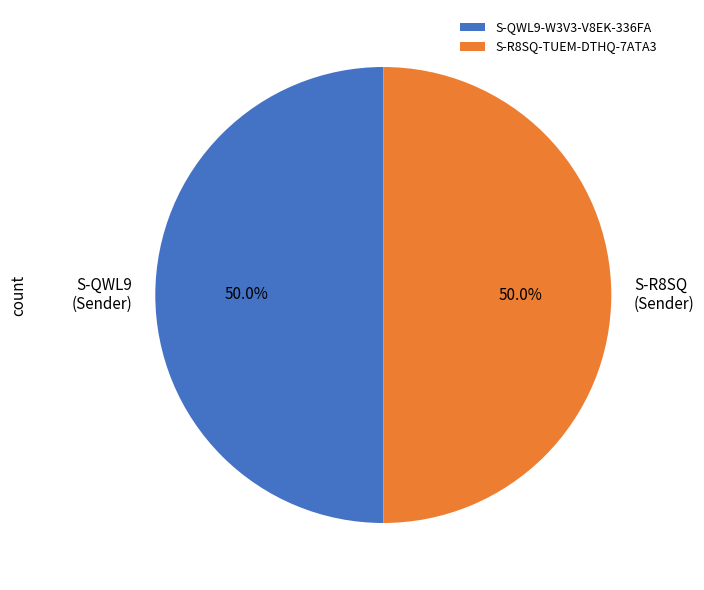

Count the number of slices in the pie.

2